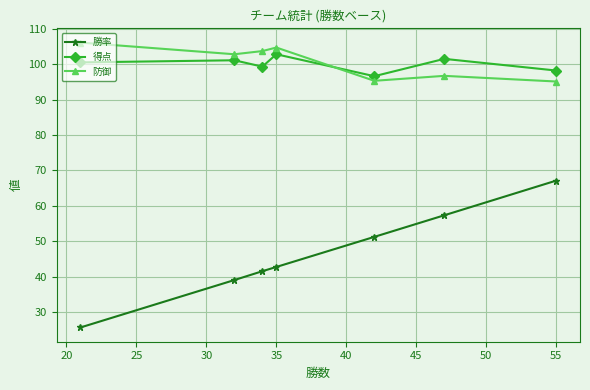

Does the chart have visible grid lines?

Yes